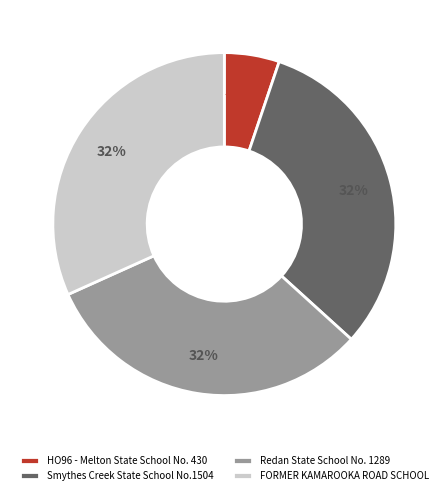

Approximately how many times larger is the value at Redan State School No. 1289 compared to Smythes Creek State School No.1504?

1.0